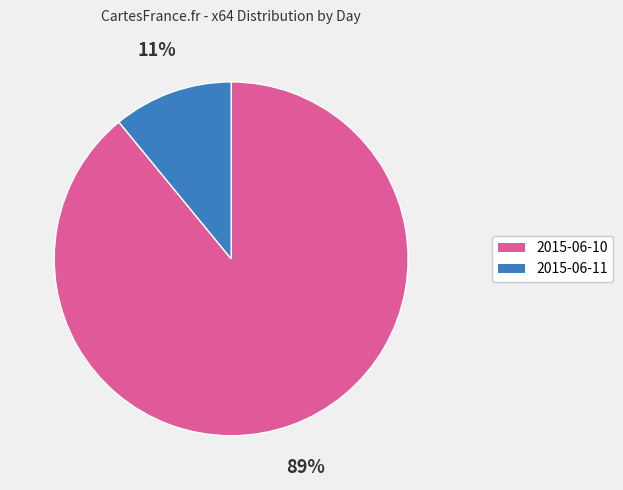

To the nearest percent, what is the difference between the largest and smallest slice percentages?

78%